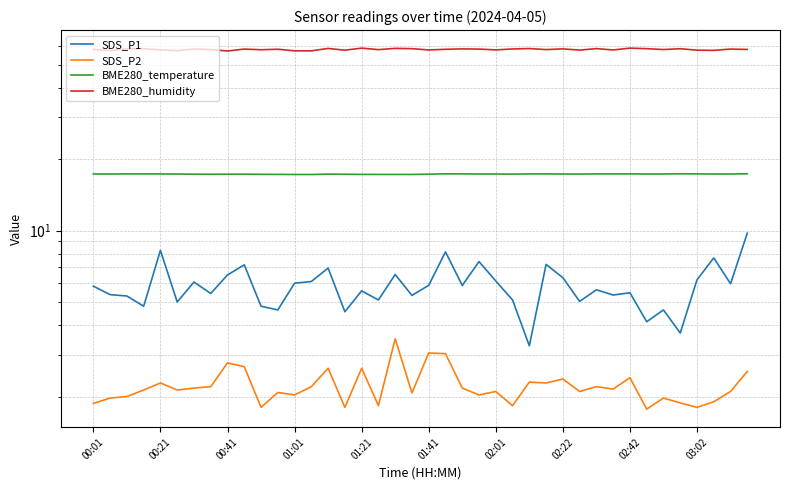

List the labels in order of BME280_humidity value, smallest first.

02:42, 13, 12, 01:41, 00:21, 37, 15, 36, 29, 01:21, 20, 31, 24, 10, 17, 27, 34, 02:22, 39, 00:01, 21, 11, 03:02, 23, 38, 02:01, 25, 22, 28, 00:41, 35, 33, 01:01, 19, 30, 26, 14, 18, 16, 32